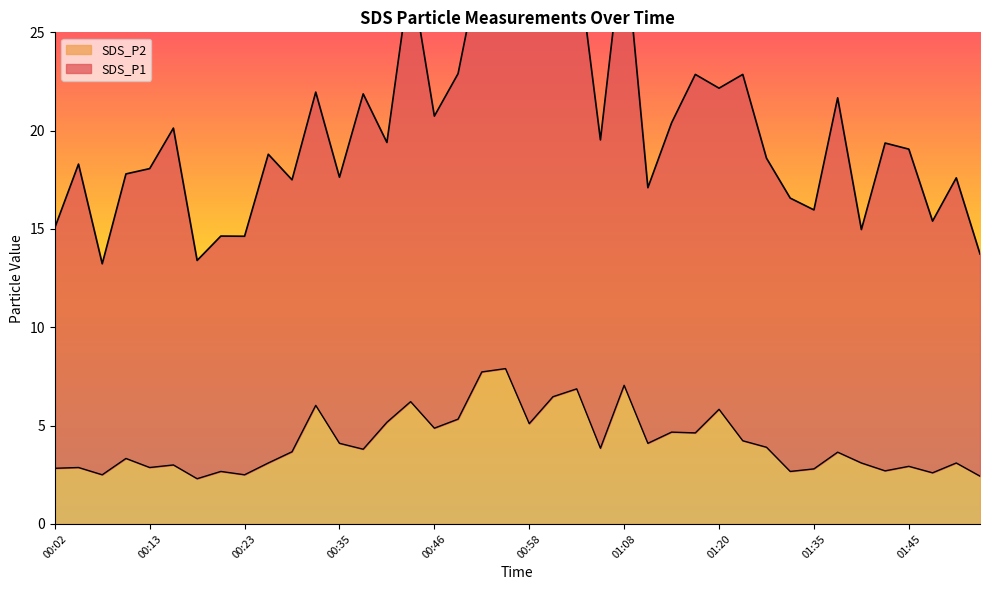

What is the change in value from 00:18 to 00:43?

+3.9